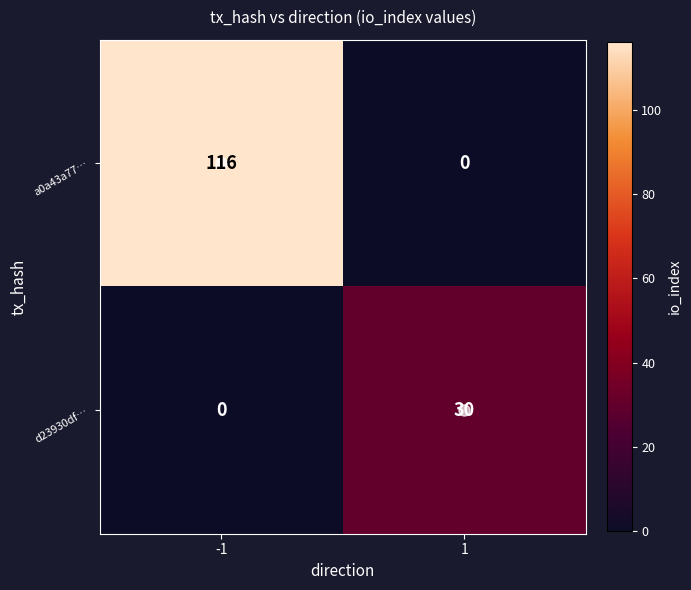

What is the greatest value displayed?

116